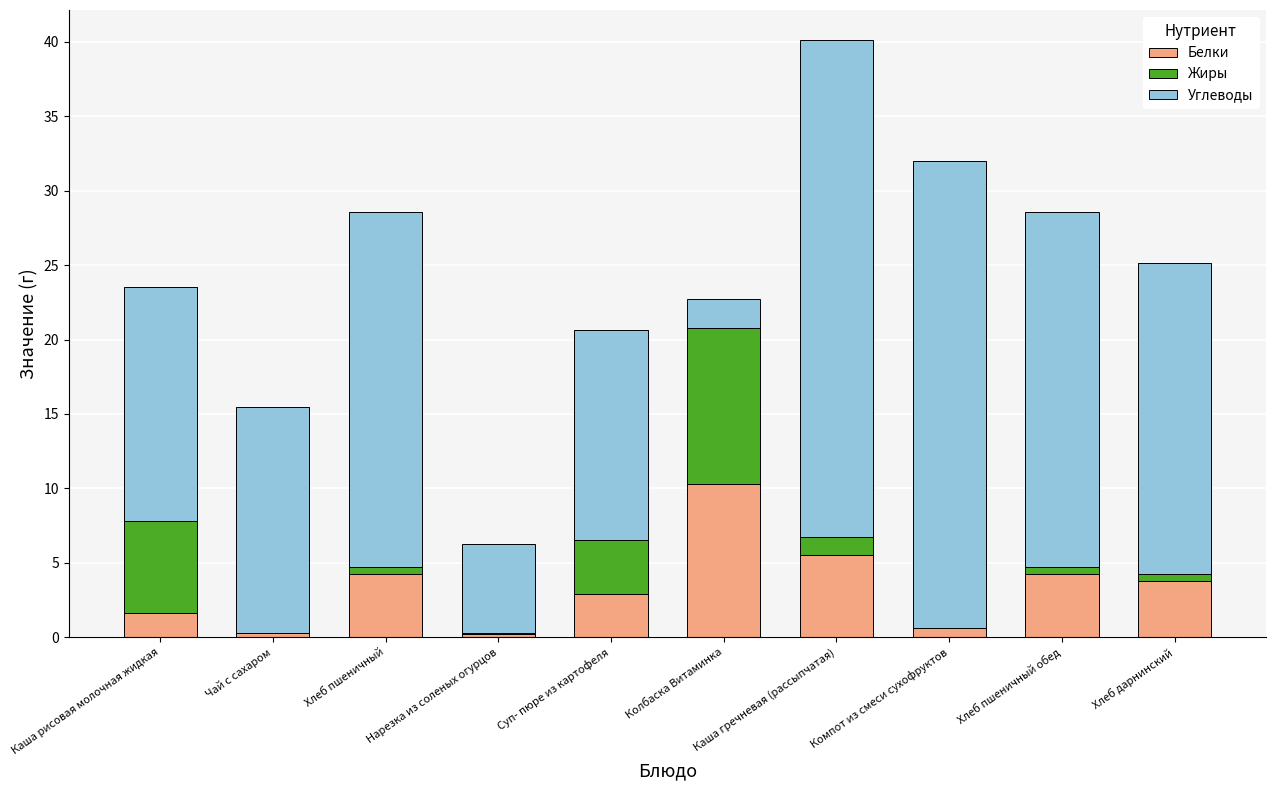

What is the maximum value for Белки?

10.3